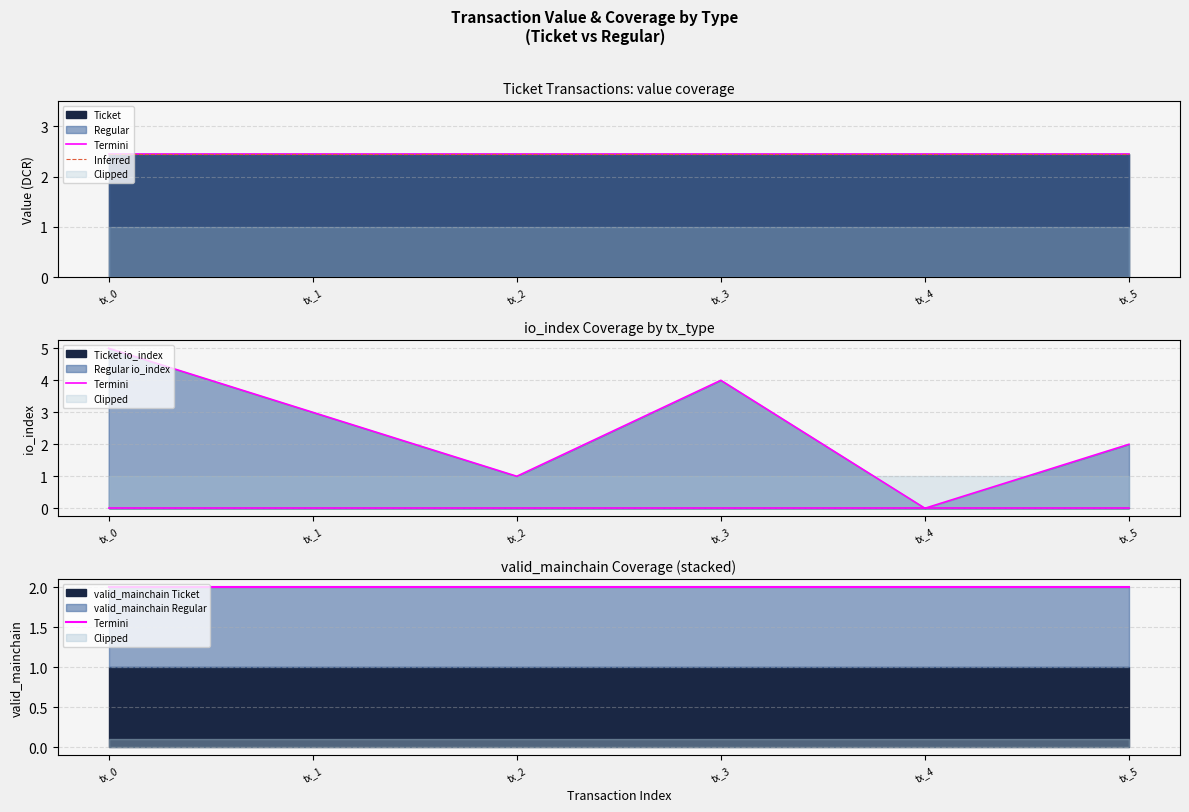

What is the total value across all series at tx_5?

4.4